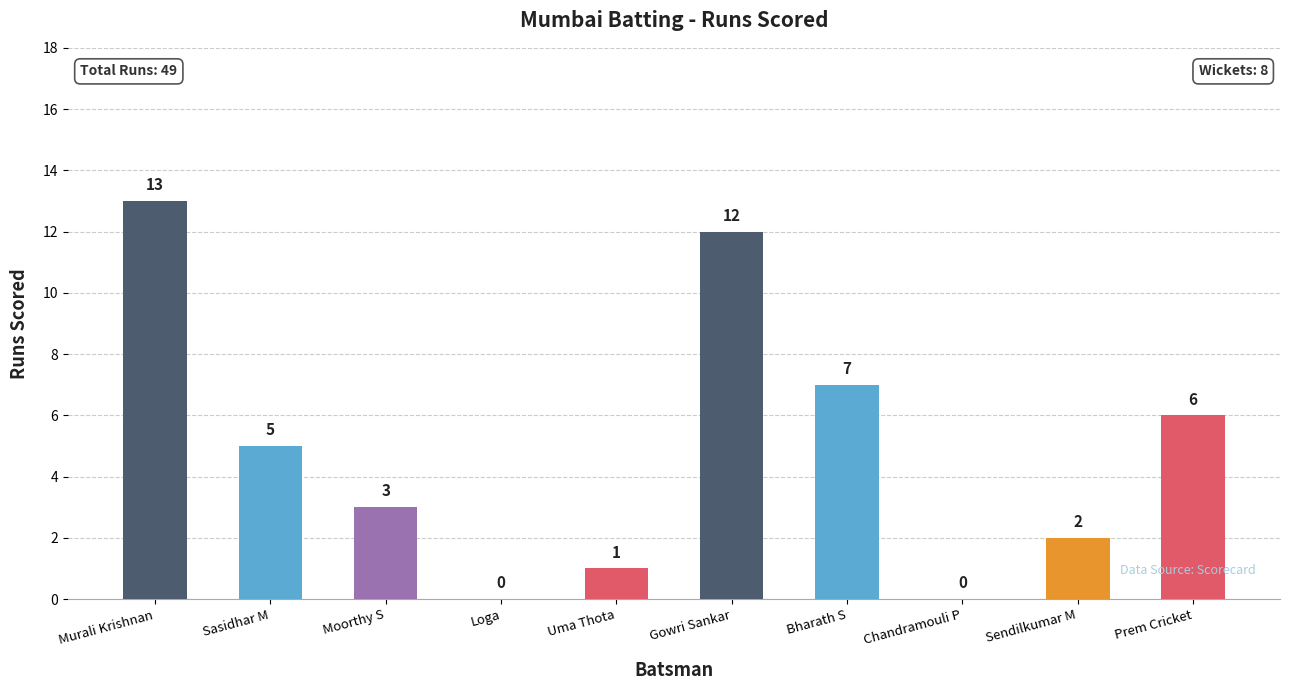

What is the greatest value displayed?

13